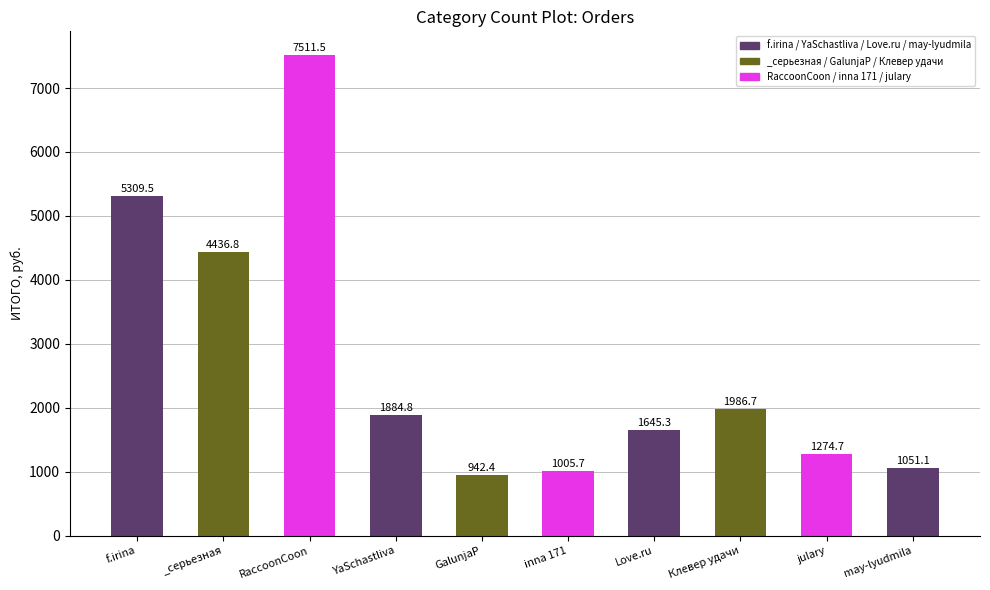

List the labels in order of value, largest first.

RaccoonCoon, f.irina, _серьезная, Клевер удачи, YaSchastliva, Love.ru, julary, may-lyudmila, inna 171, GalunjaP